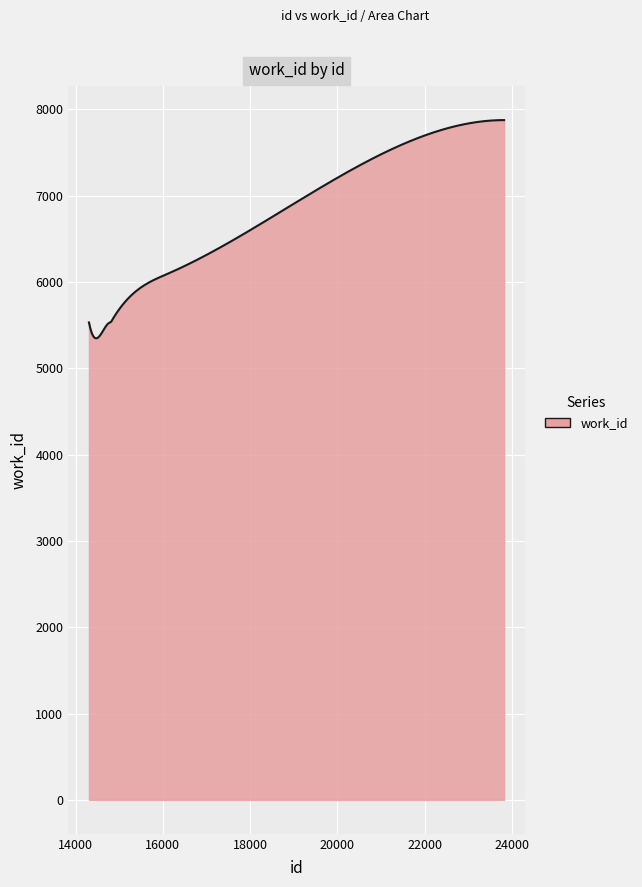

What is the maximum value shown in the chart?

7877.0